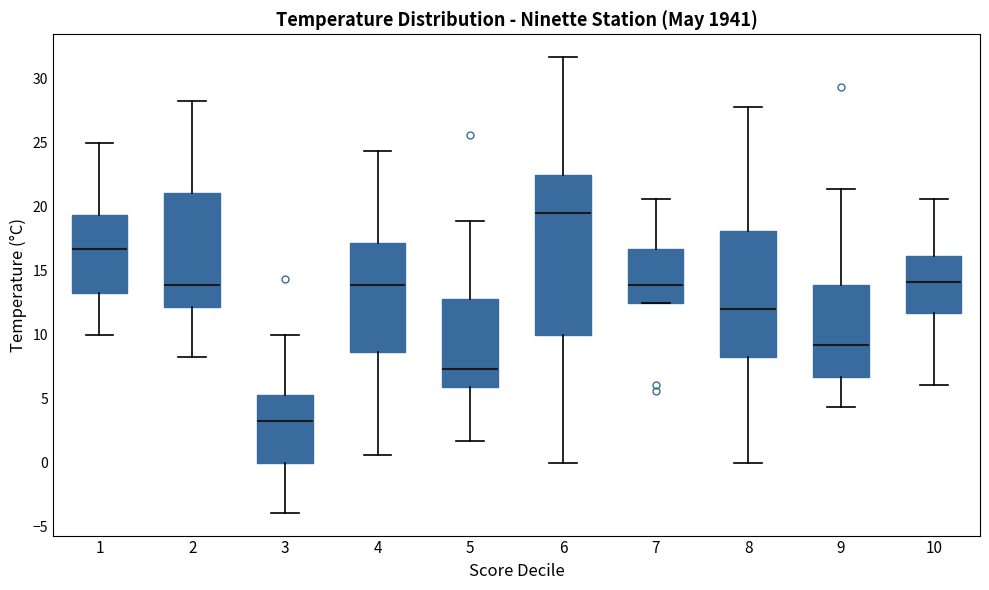

Reading left to right, read every box against the y-axis: the position of its median line, the range the box covers, and the ends of its whiskers. The values are not printed on the chart, so give them approximately, as read against the axis.

1: median 16.5, box 13.5 to 19.5, whiskers 10.0 to 25.0
2: median 14.0, box 12.0 to 21.0, whiskers 8.5 to 28.5
3: median 3.5, box 0.0 to 5.5, whiskers -4.0 to 10.0
4: median 14.0, box 8.5 to 17.0, whiskers 0.5 to 24.5
5: median 7.5, box 6.0 to 13.0, whiskers 1.5 to 19.0
6: median 19.5, box 10.0 to 22.5, whiskers 0.0 to 31.5
7: median 14.0, box 12.5 to 16.5, whiskers 12.5 to 20.5
8: median 12.0, box 8.5 to 18.0, whiskers 0.0 to 28.0
9: median 9.0, box 6.5 to 14.0, whiskers 4.5 to 21.5
10: median 14.0, box 11.5 to 16.0, whiskers 6.0 to 20.5